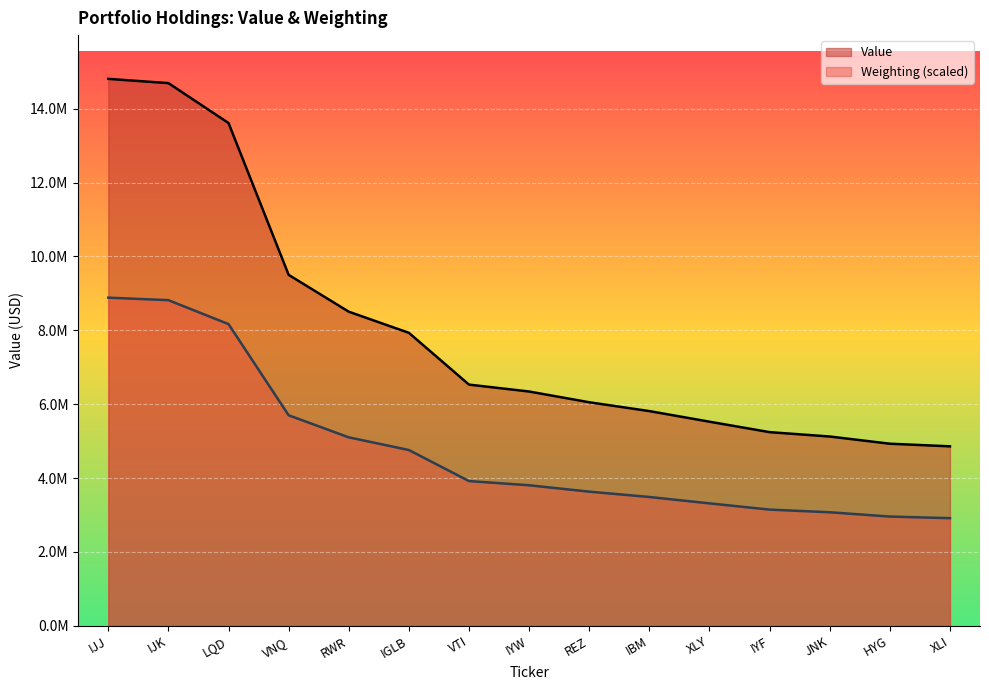

The Value series shows 4582429.5 at IJK. True or false?

False